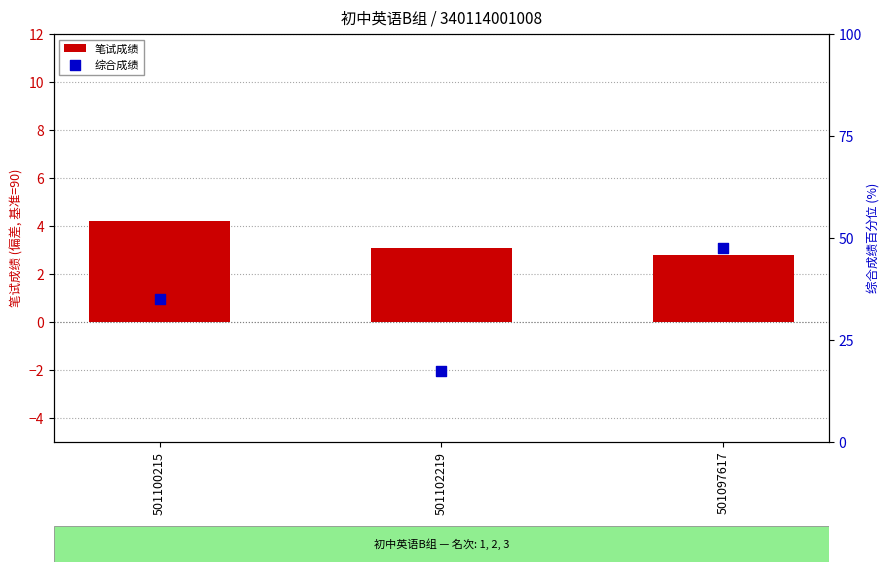

What is the total value across all series at 501102219?

20.6